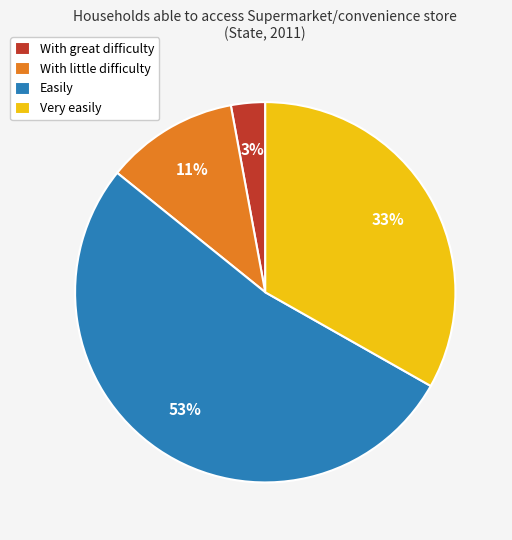

What is the majority slice?

Easily